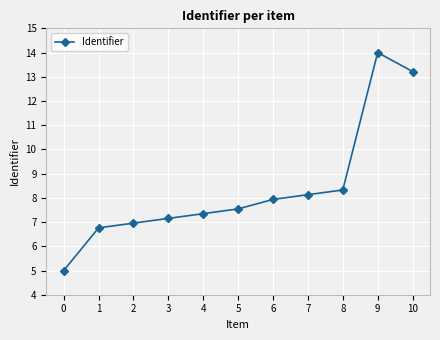

What is the ratio of the value at 4 to the value at 1?

1.1